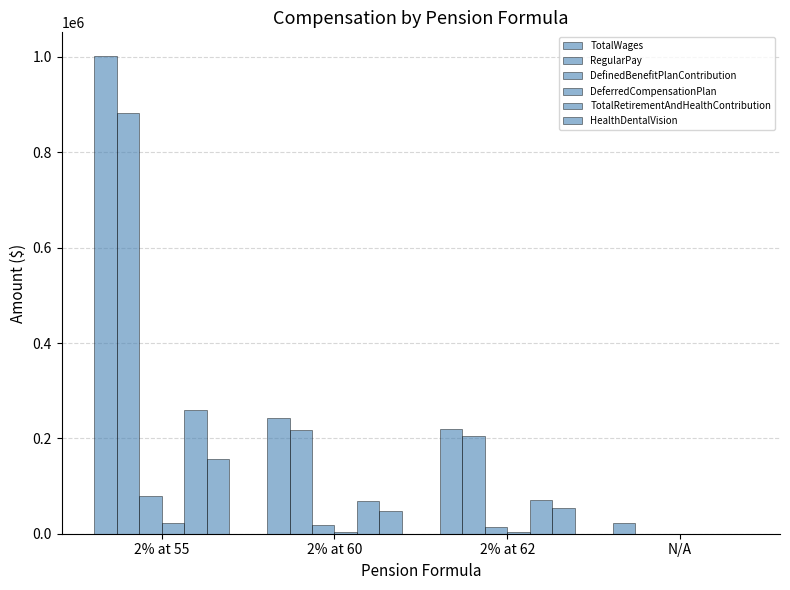

Reading right to left, list all the values displayed in this chart.

TotalWages: N/A=21800	2% at 62=219462	2% at 60=242597	2% at 55=1001567
RegularPay: N/A=0	2% at 62=205160	2% at 60=217828	2% at 55=882535
DefinedBenefitPlanContribution: N/A=0	2% at 62=13287	2% at 60=17654	2% at 55=79117
DeferredCompensationPlan: N/A=0	2% at 62=4161	2% at 60=4055	2% at 55=22806
TotalRetirementAndHealthContribution: N/A=0	2% at 62=71138	2% at 60=68998	2% at 55=258748
HealthDentalVision: N/A=0	2% at 62=53690	2% at 60=47289	2% at 55=156825